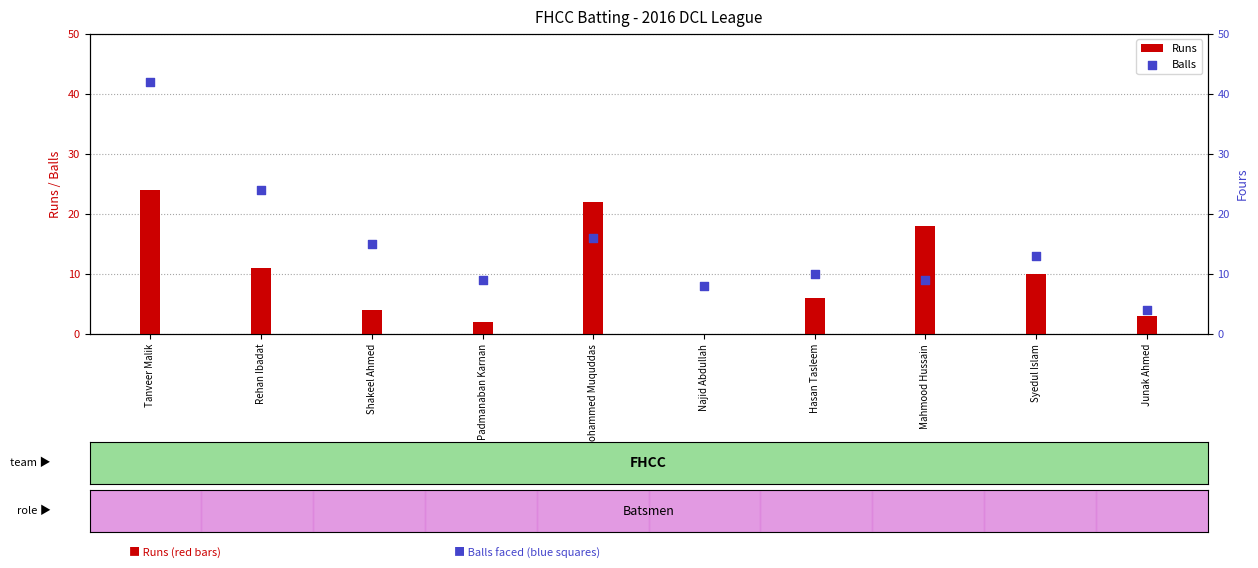

Which series contains the lowest Y value?

Runs